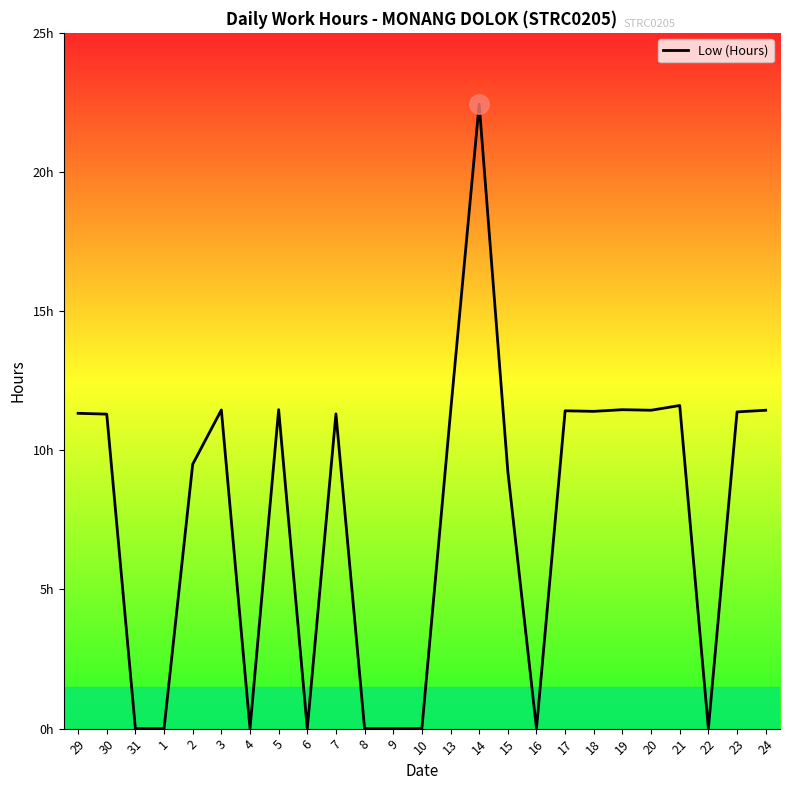

How many positive values are there?

16